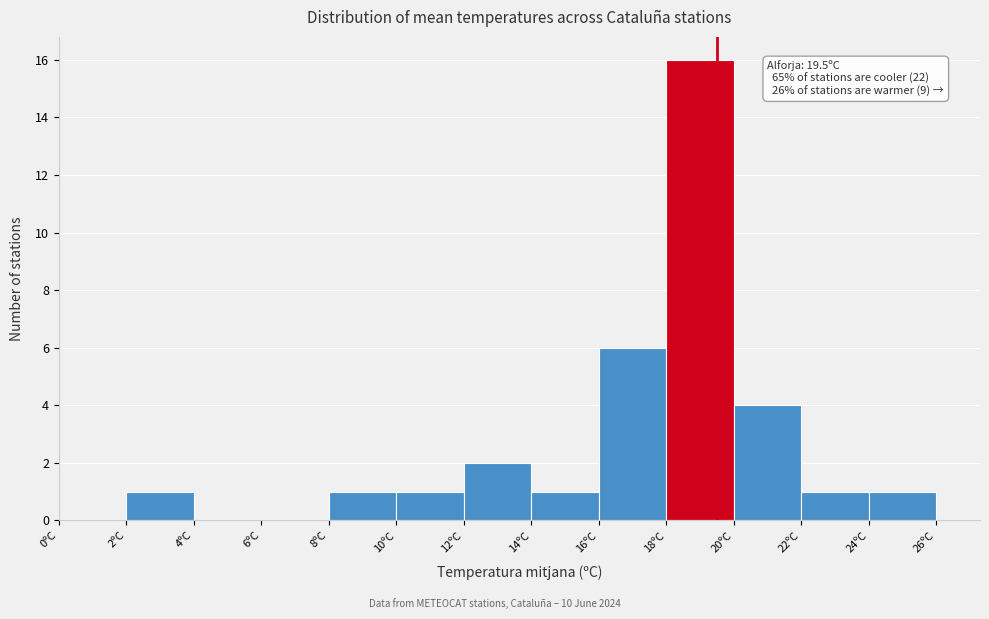

Which range on the x-axis has the tallest bar?

18 to 20